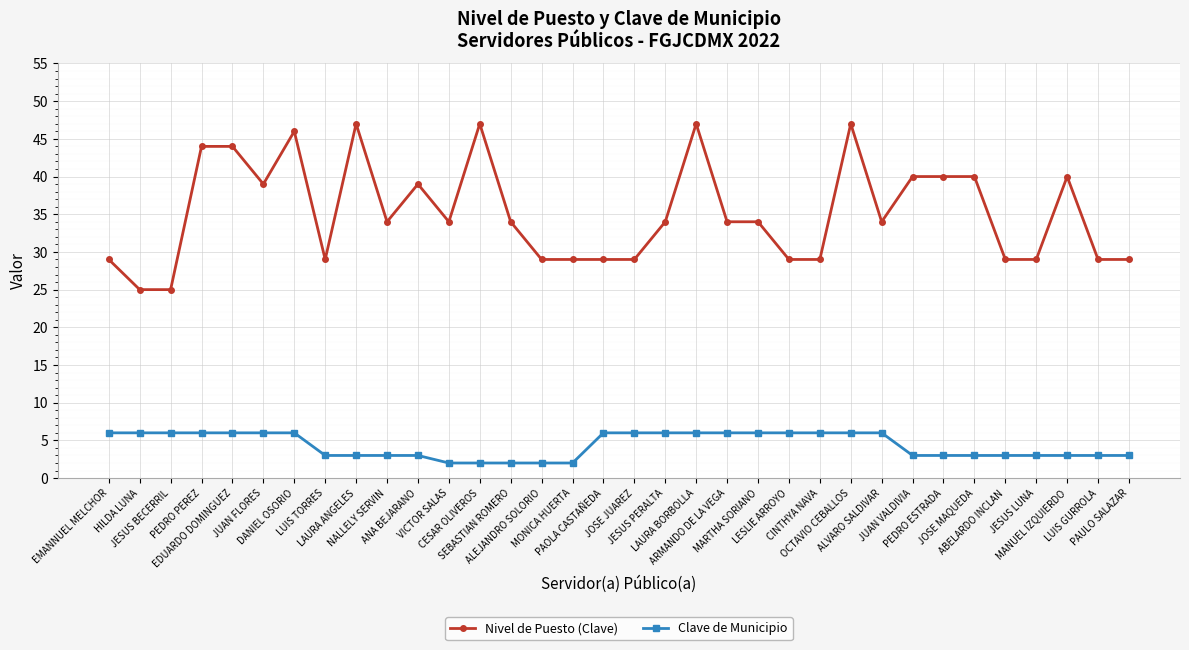

What is the smallest value displayed?

2